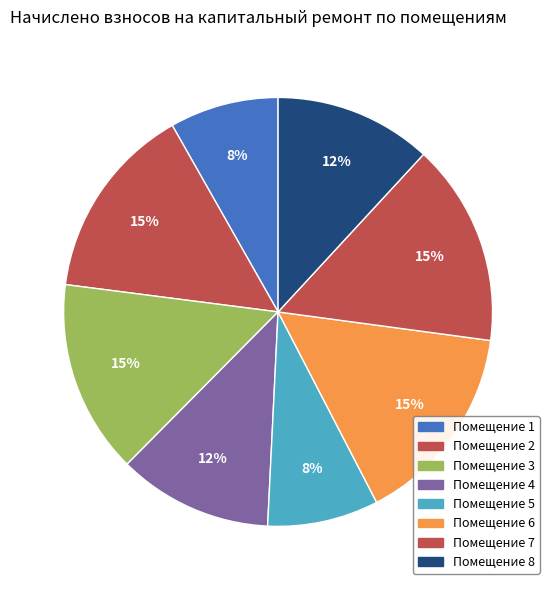

Count the number of slices in the pie.

8